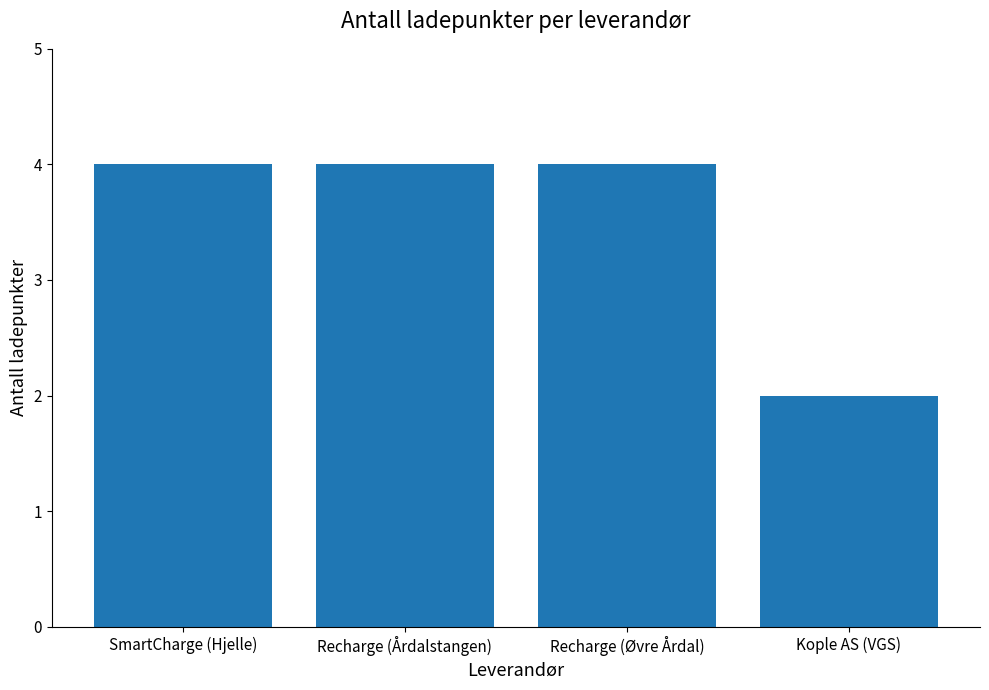

What is the value of the 2nd bar from the left?

4